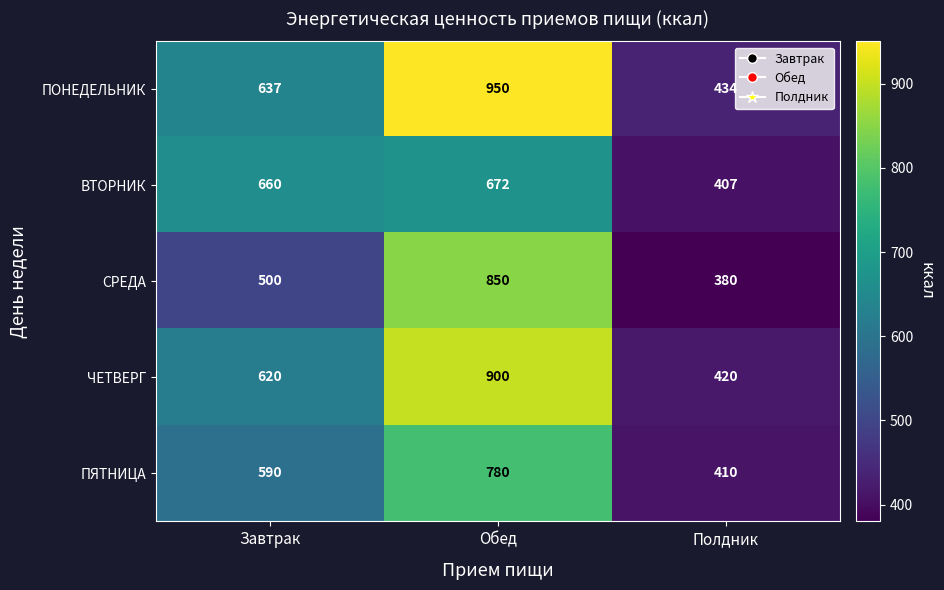

Reading left to right, list all the values displayed in this chart.

ПОНЕДЕЛЬНИК: Завтрак=637	Обед=950	Полдник=434
ВТОРНИК: Завтрак=660	Обед=672	Полдник=407
СРЕДА: Завтрак=500	Обед=850	Полдник=380
ЧЕТВЕРГ: Завтрак=620	Обед=900	Полдник=420
ПЯТНИЦА: Завтрак=590	Обед=780	Полдник=410